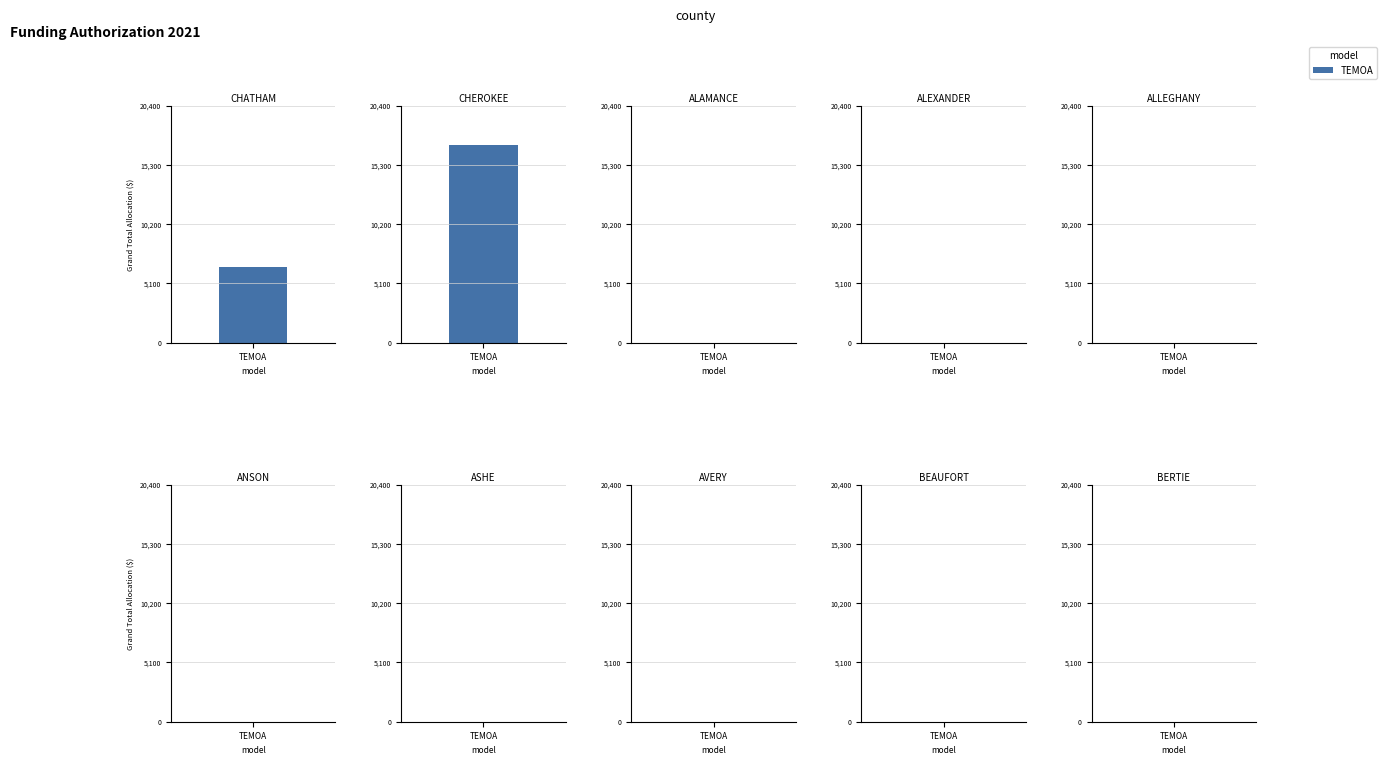

Which category has the lowest value across all series?

ALAMANCE